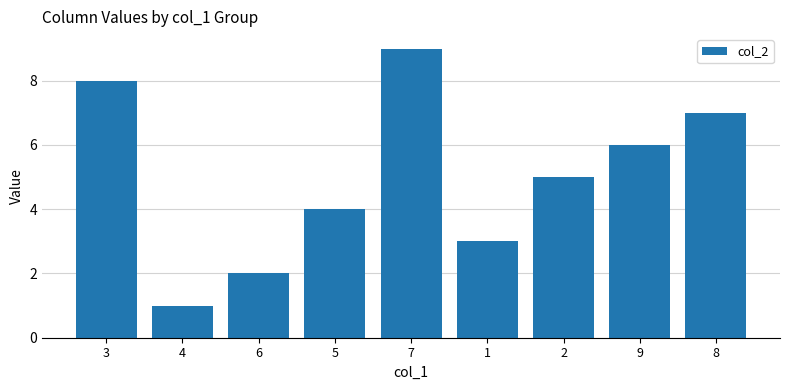

The chart shows a value of 2 at 5. True or false?

False